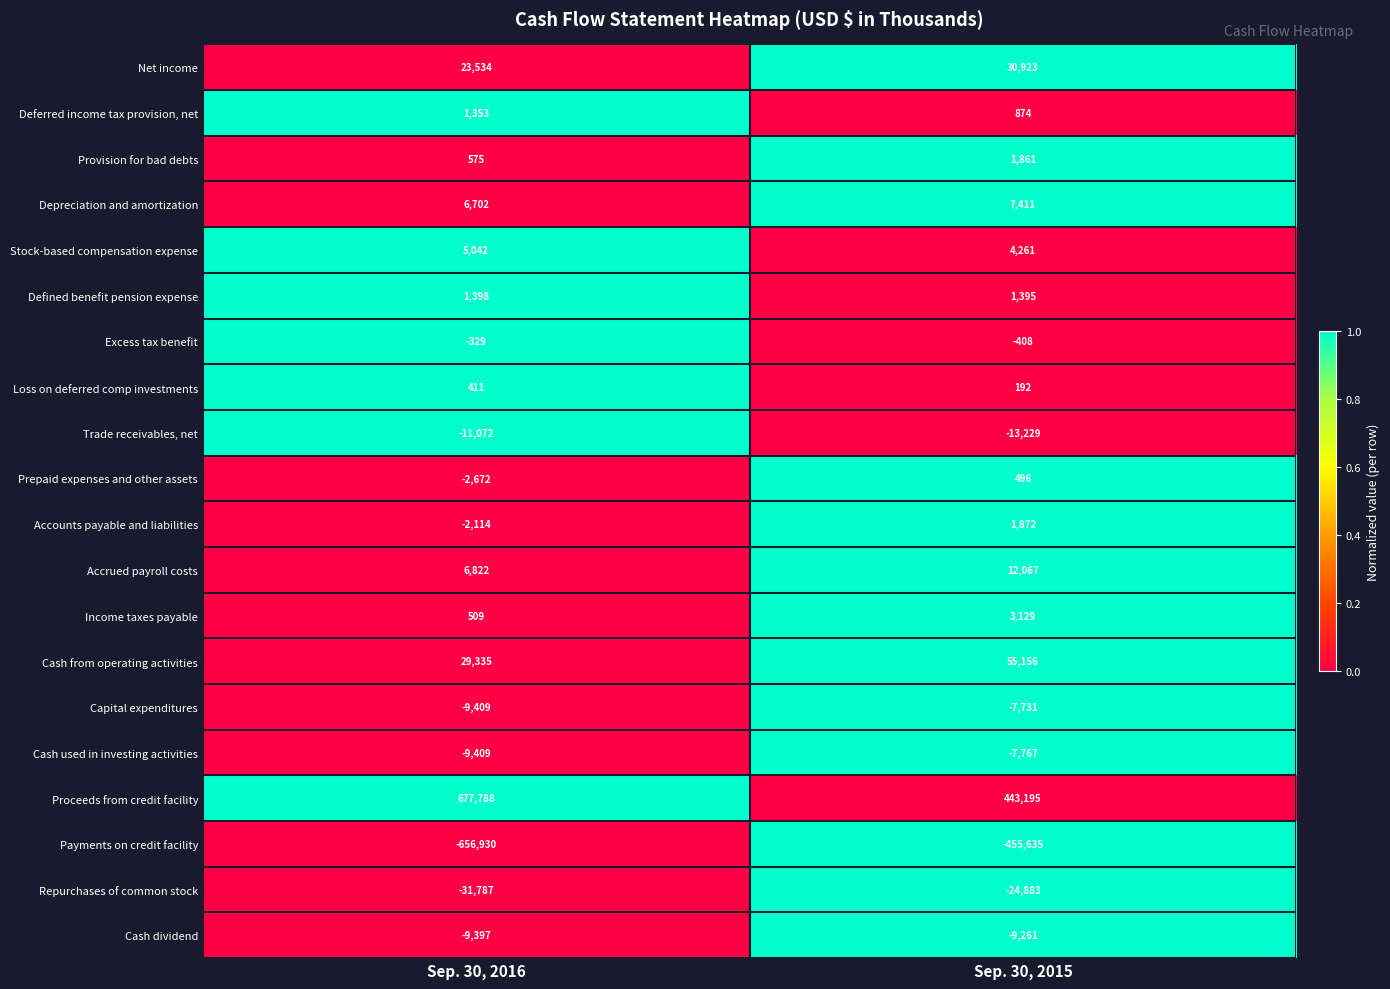

What is the difference between the Loss on deferred comp investments values at Sep. 30, 2016 and Sep. 30, 2015?

219